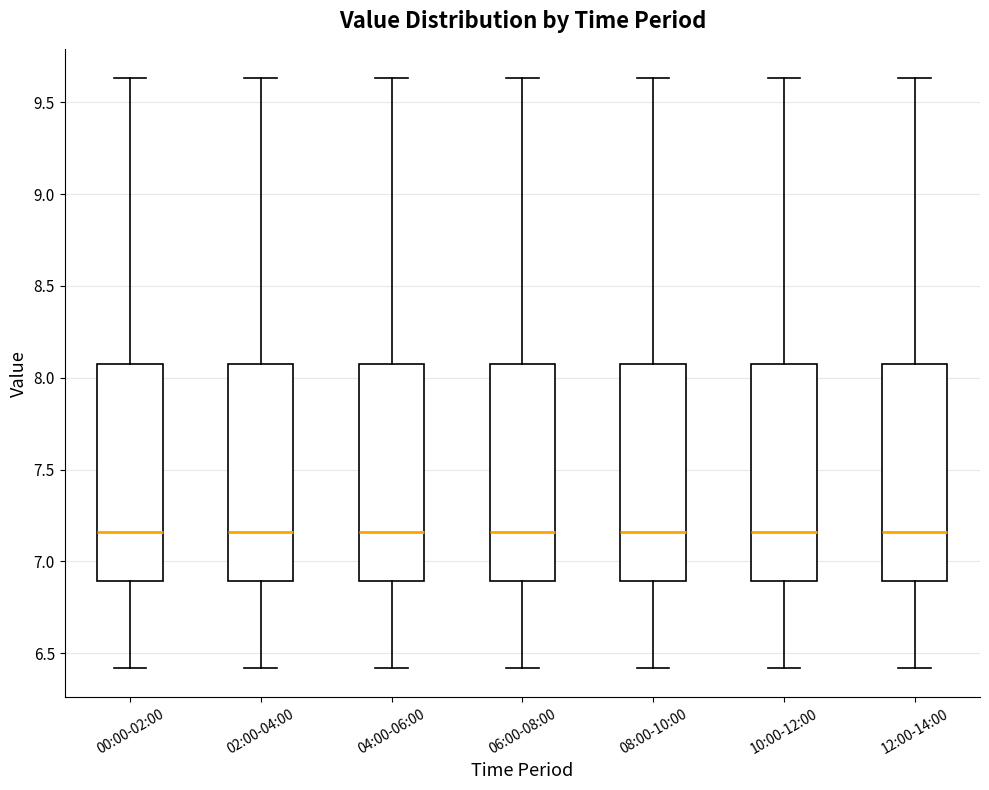

Where does the upper whisker of the box for 12:00-14:00 end on the y-axis? The values are not printed on the chart, so give them approximately, as read against the axis.

9.65